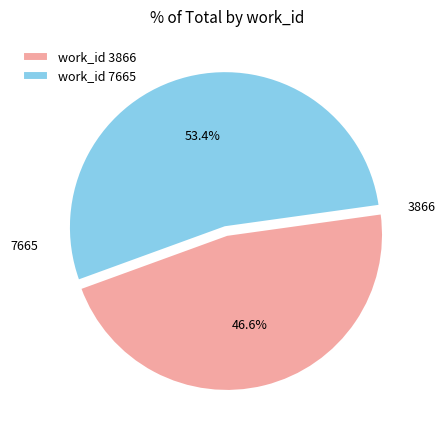

Does work_id 7665 represent more than half of the total?

Yes